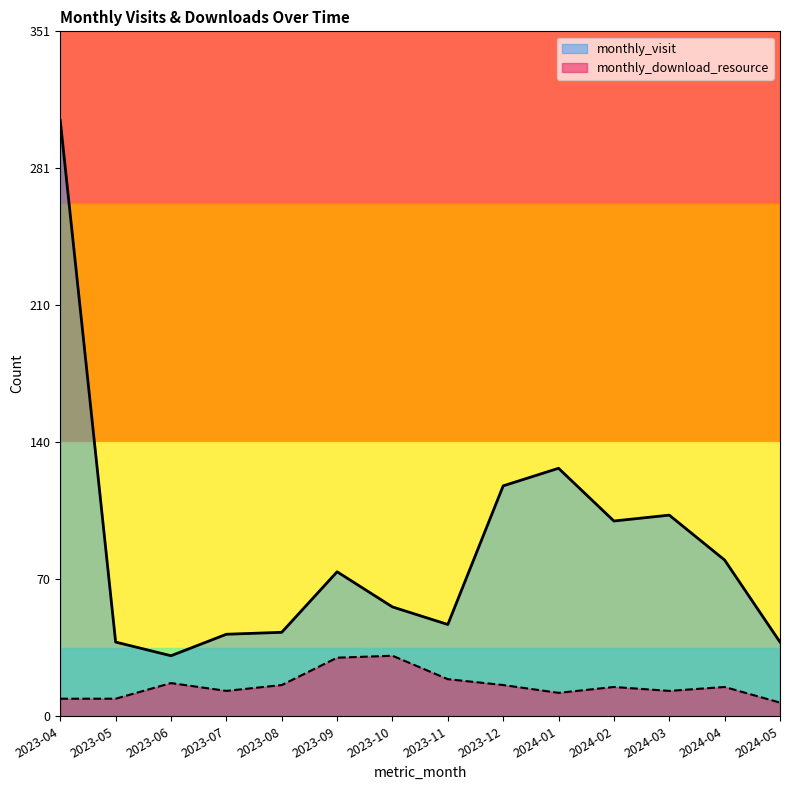

How many values in the monthly_visit series exceed 74?

6